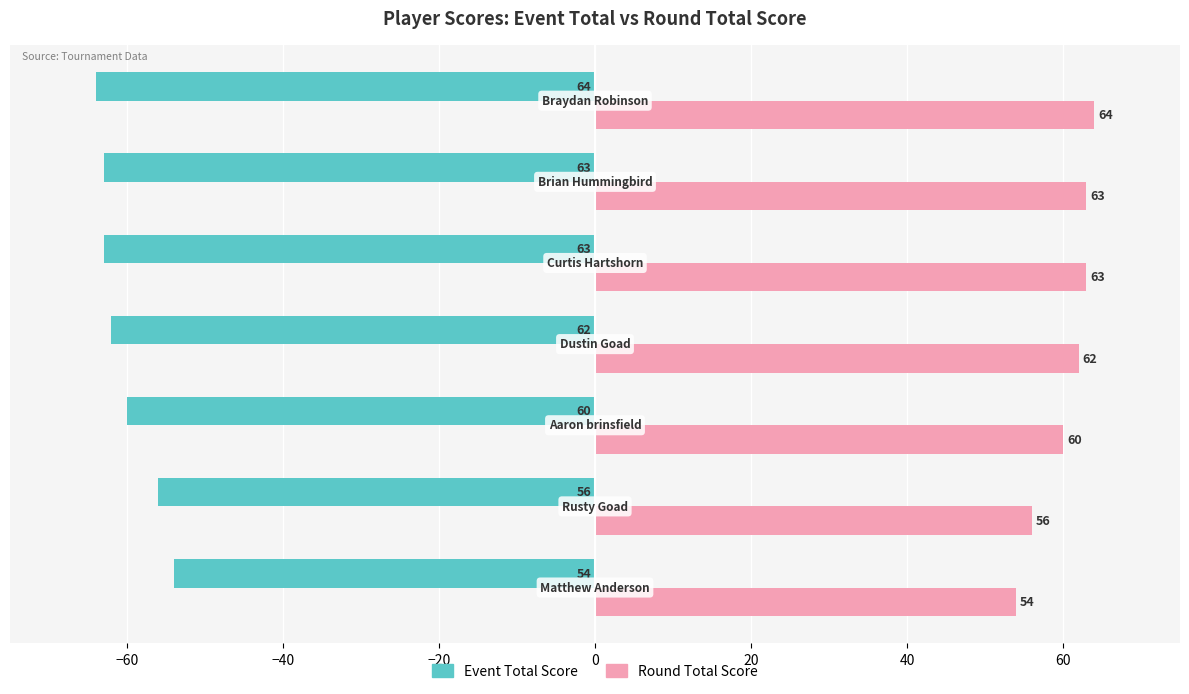

List the series in order of their overall mean, highest first.

Round Total Score, Event Total Score